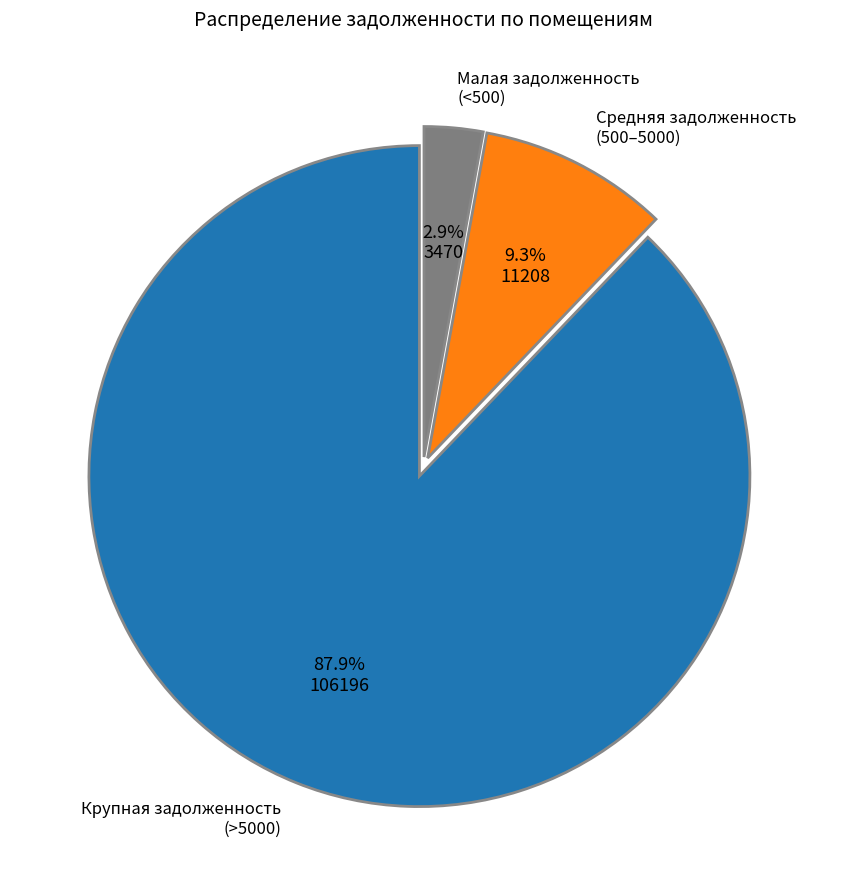

Between Средняя задолженность (500–5000) and Малая задолженность (<500), which is larger?

Средняя задолженность (500–5000)